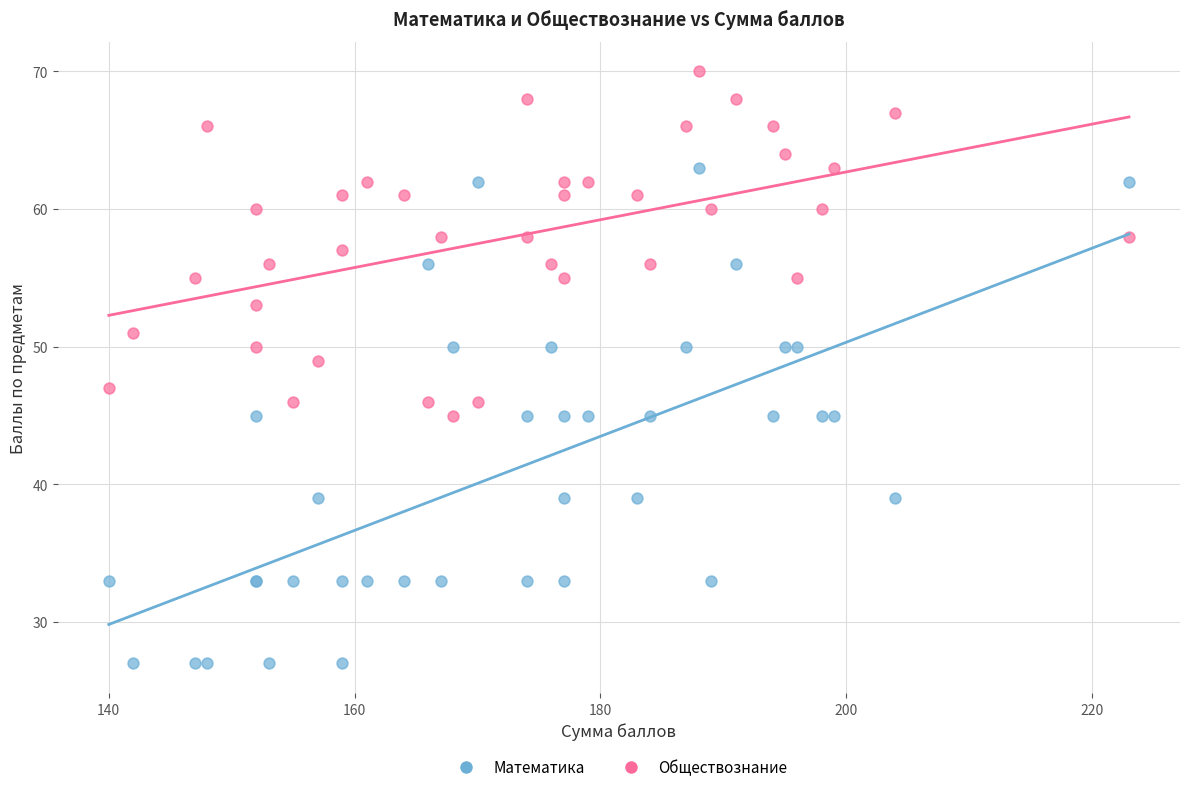

What is the X range (max minus min) for the scatter plot?

83